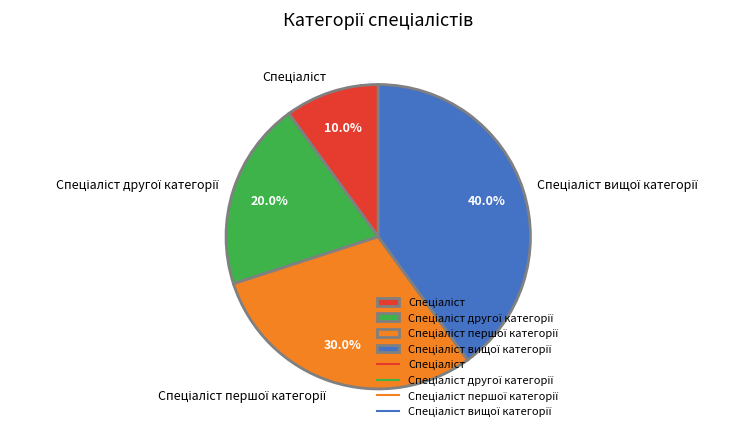

Does any single category account for the majority?

No